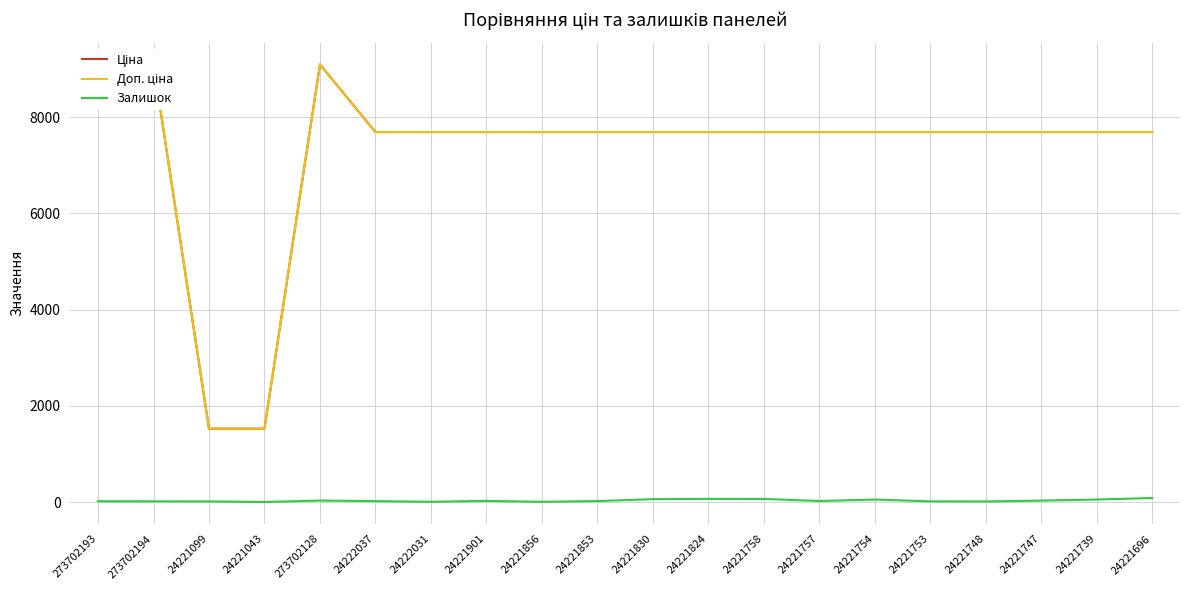

Between 24221757 and 273702194, which is larger?

273702194